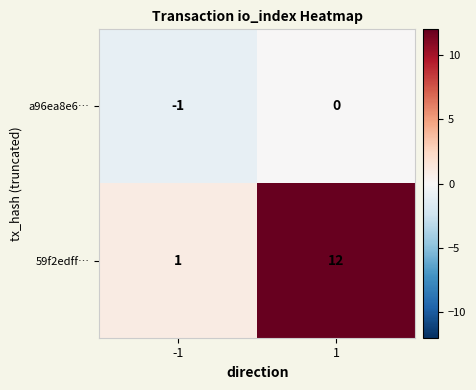

Rank the series by their maximum value, from highest to lowest.

59f2edff…, a96ea8e6…